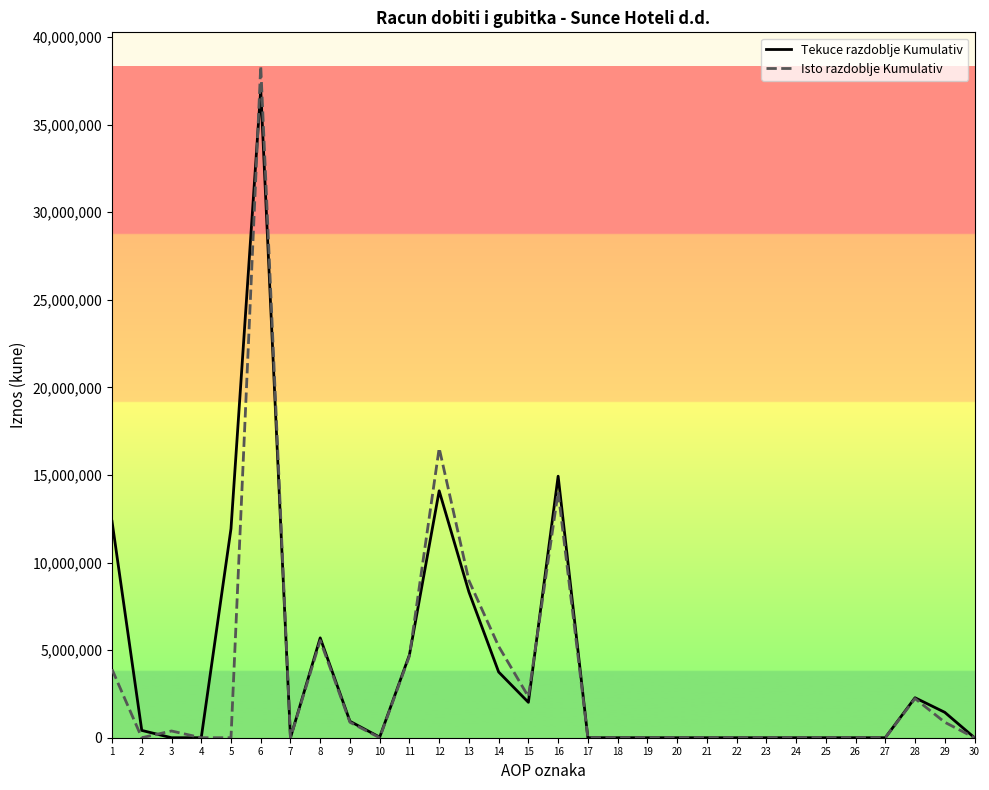

Where do Tekuce razdoblje Kumulativ and Isto razdoblje Kumulativ first cross each other?

2 and 3